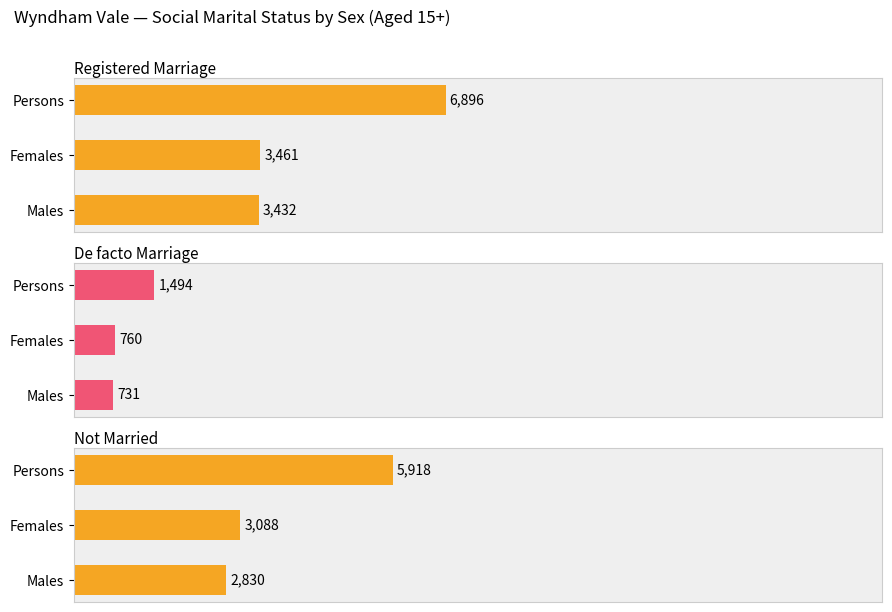

Between Females and Persons, which series saw the biggest shift?

Registered Marriage